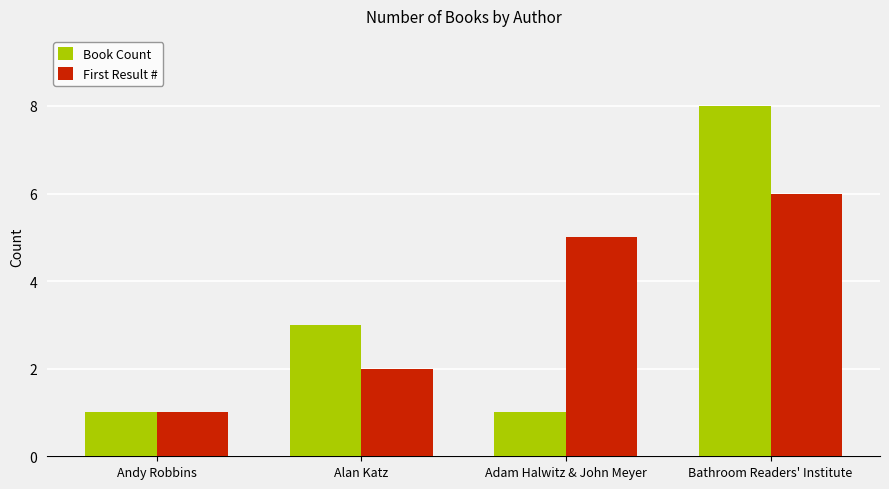

What are all the series names shown in the legend?

Book Count, First Result #